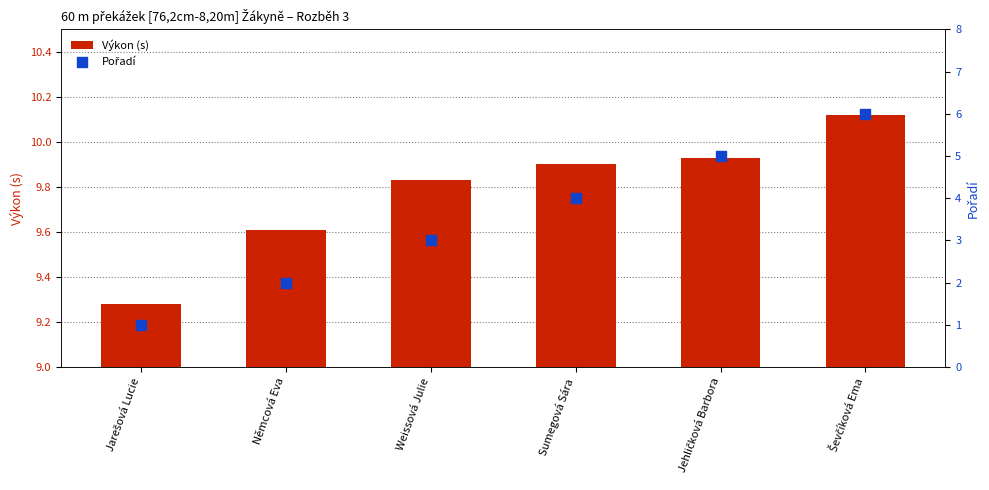

At how many categories does at least one series exceed 3?

6